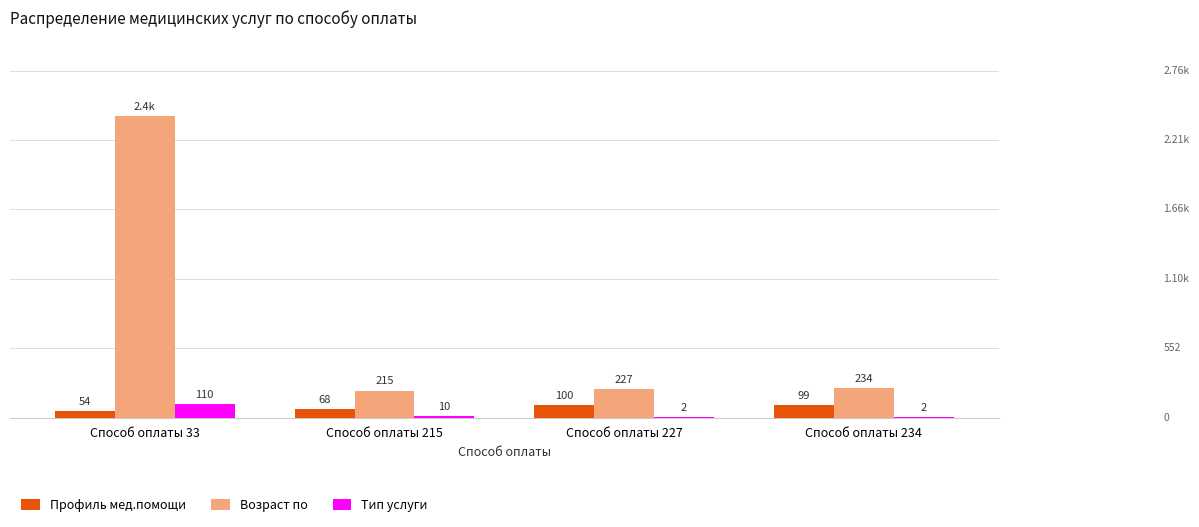

Reading right to left, extract all data points from this chart.

Профиль мед.помощи: 99	100	68	54
Возраст по: 234	227	215	2400
Тип услуги: 2	2	10	110